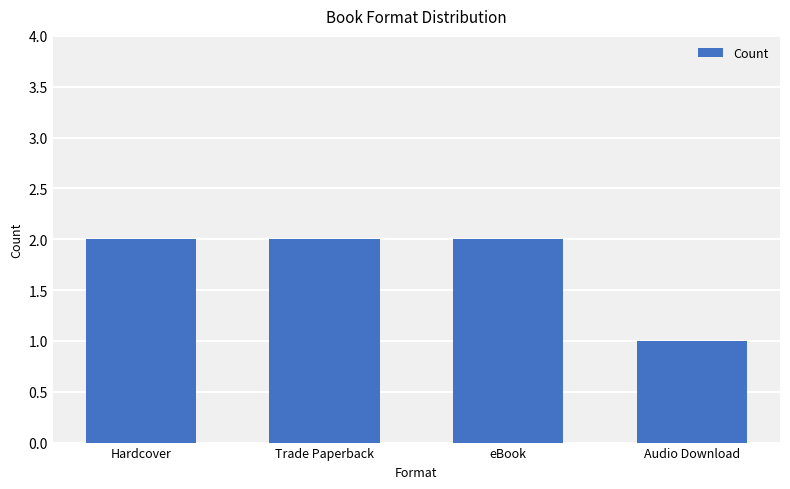

Which label corresponds to the smallest value in the chart?

Audio Download